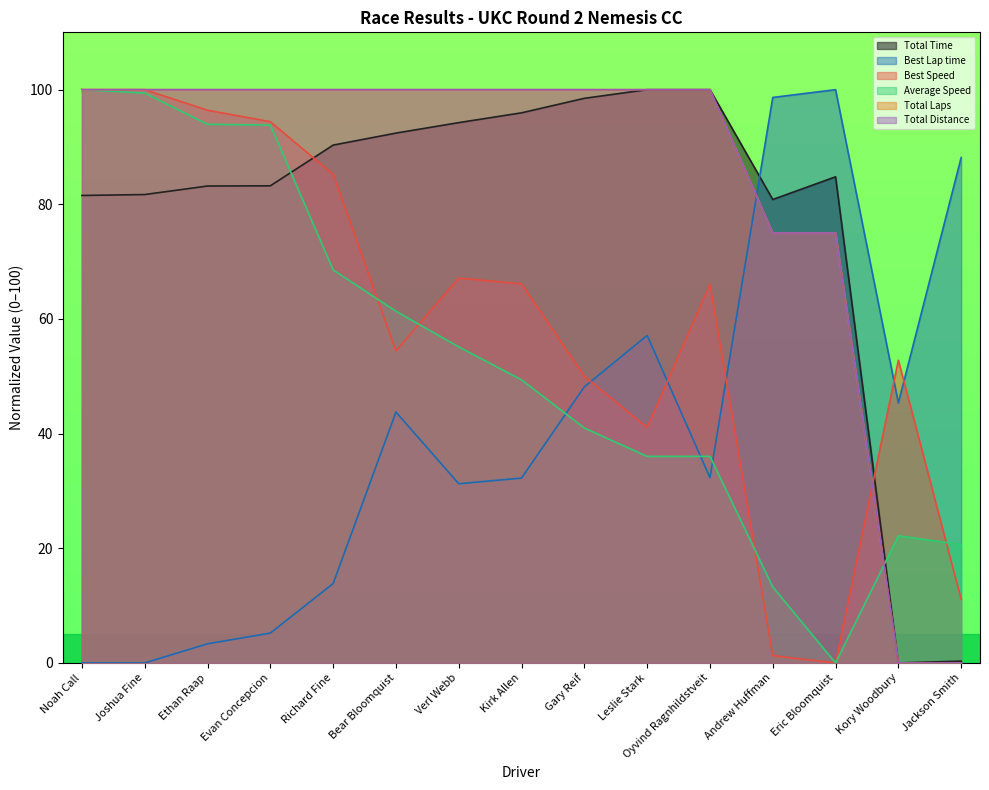

How many lines are shown in the chart?

6